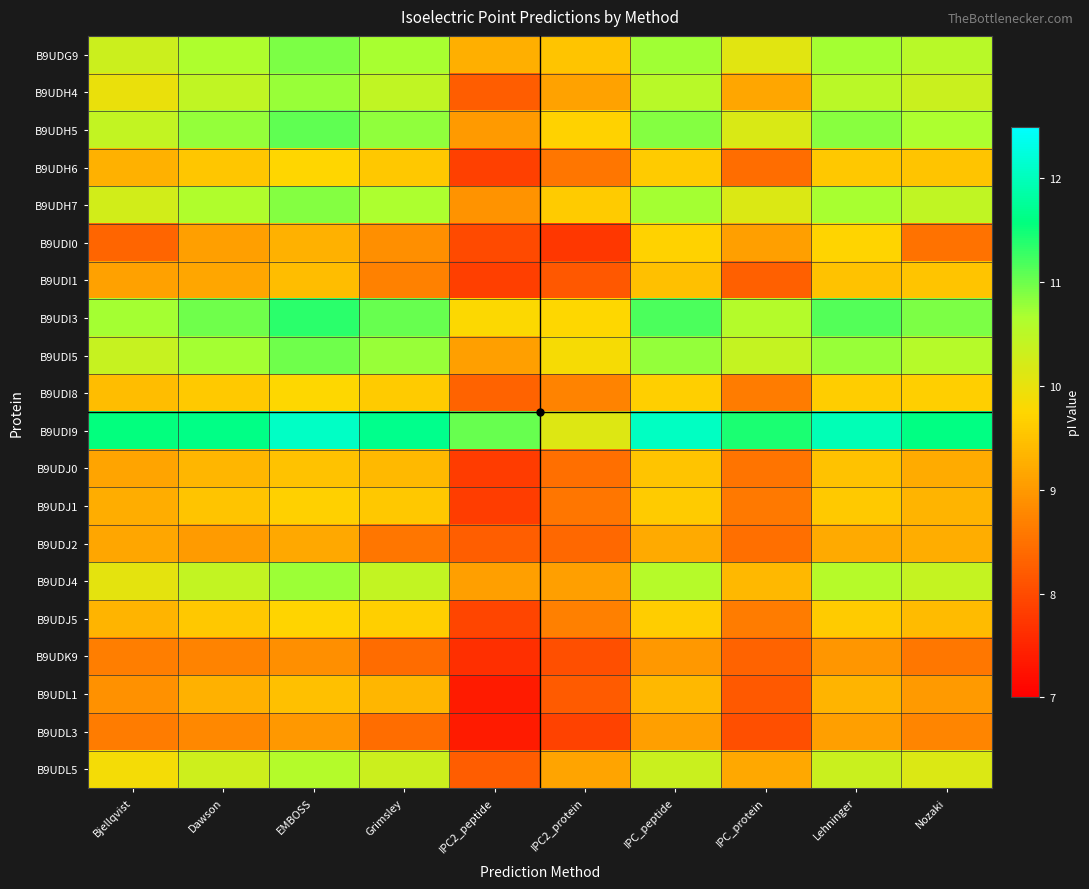

What is the total value across all series at EMBOSS?

203.0